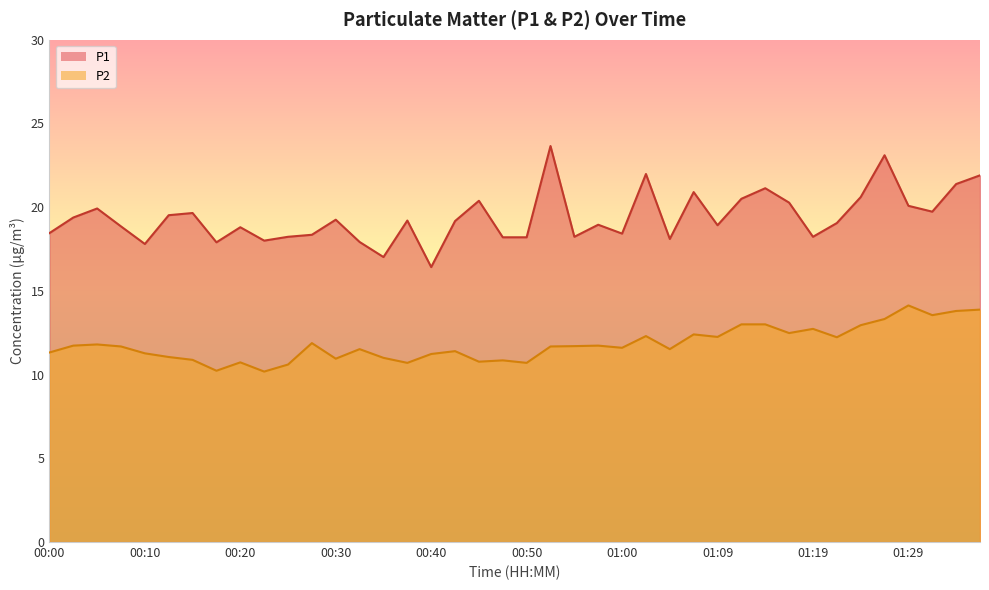

What is the total value across all series at 00:02?

31.1